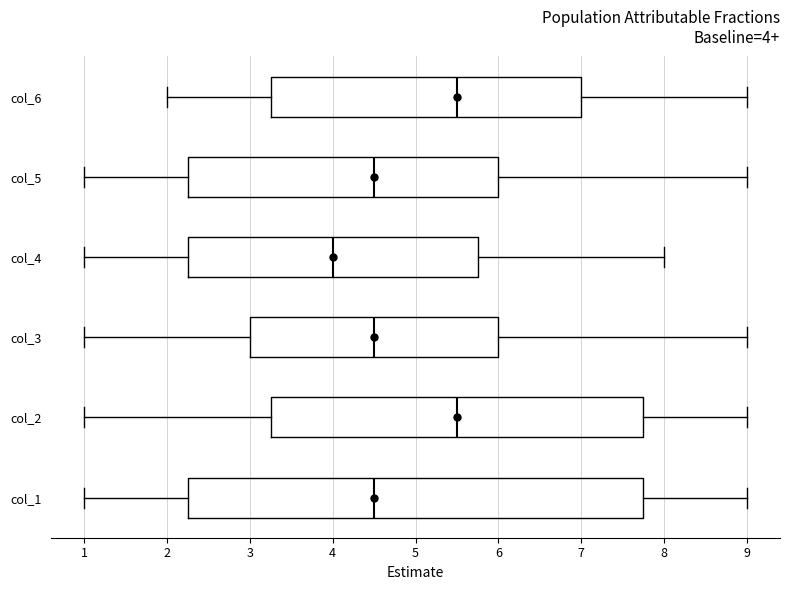

Comparing the boxes themselves (not the whiskers), which one is the widest?

col_1